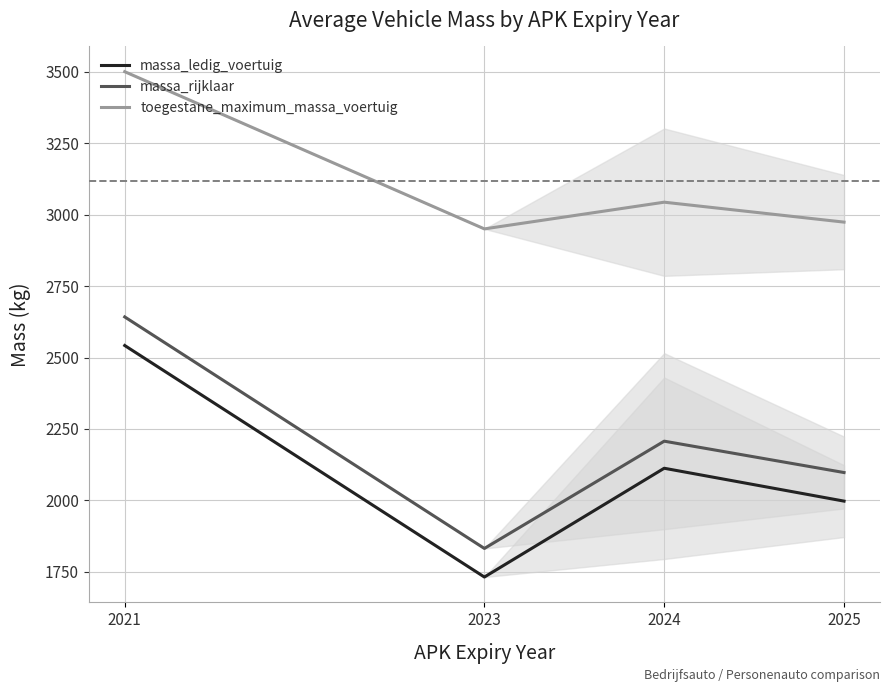

Which series has the largest total across all categories?

toegestane_maximum_massa_voertuig